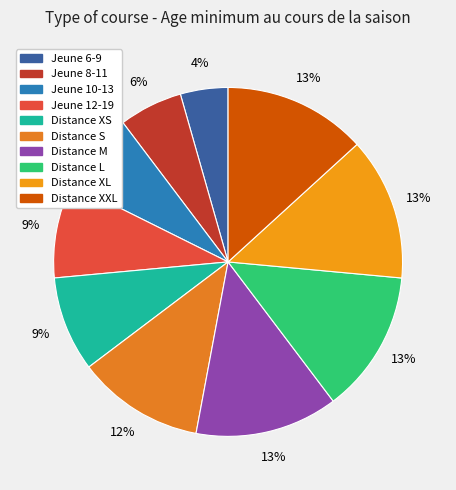

To the nearest percent, what portion does Distance XL represent?

13%